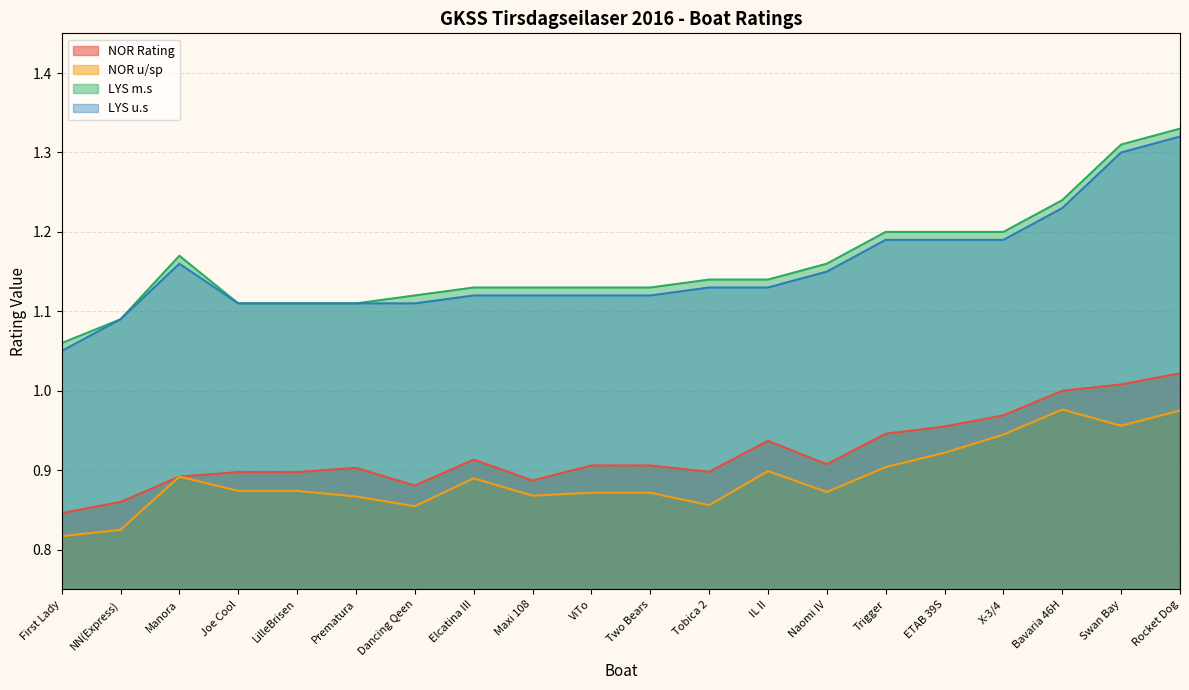

How many series are shown in this chart?

4